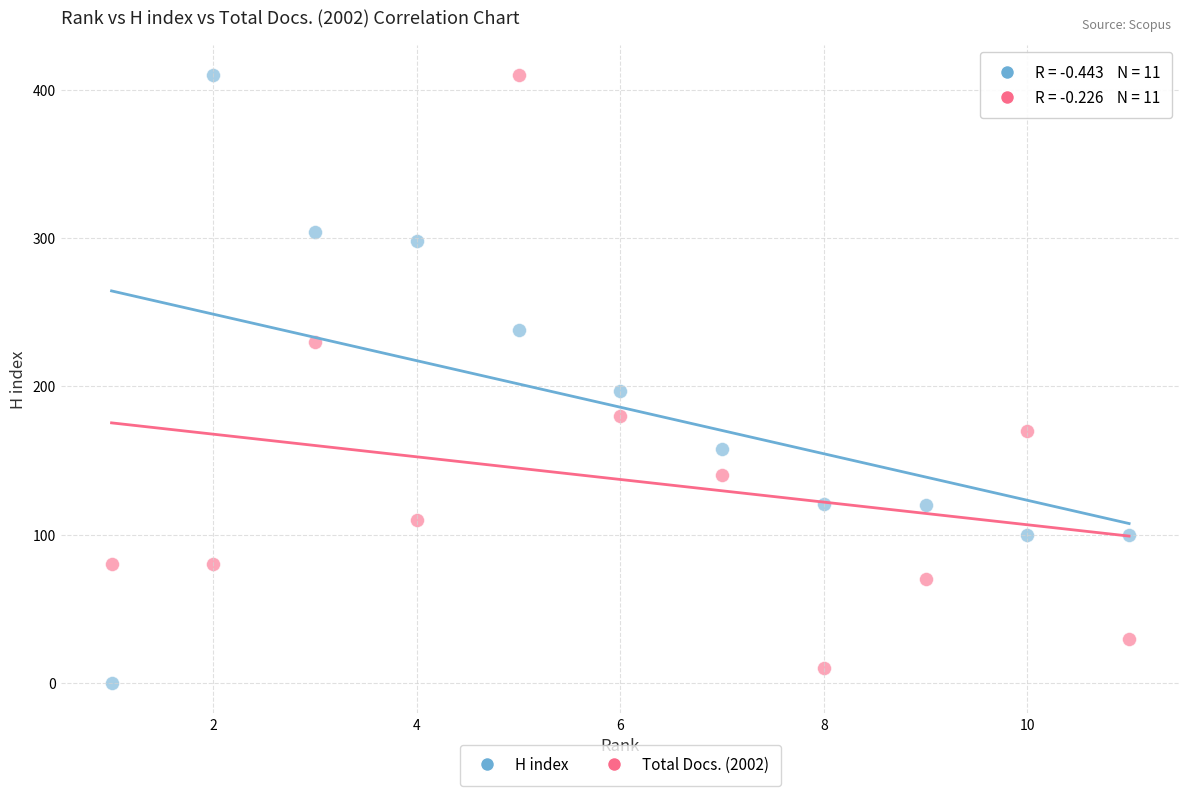

Across all data points, what is the range of X values (max minus min)?

10